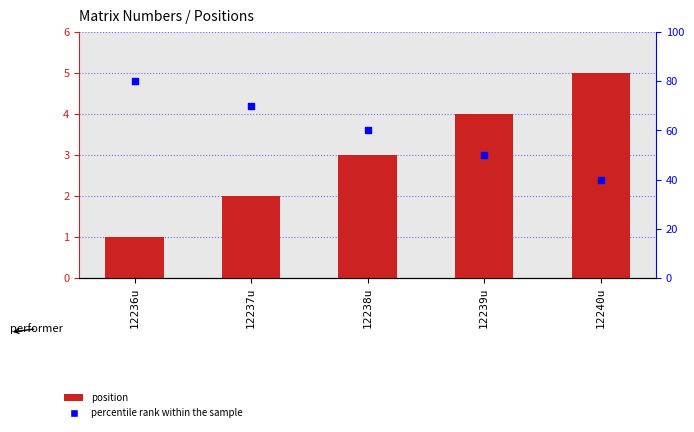

Is the value of percentile rank within the sample at 12239u greater than the value of position at 12237u?

Yes